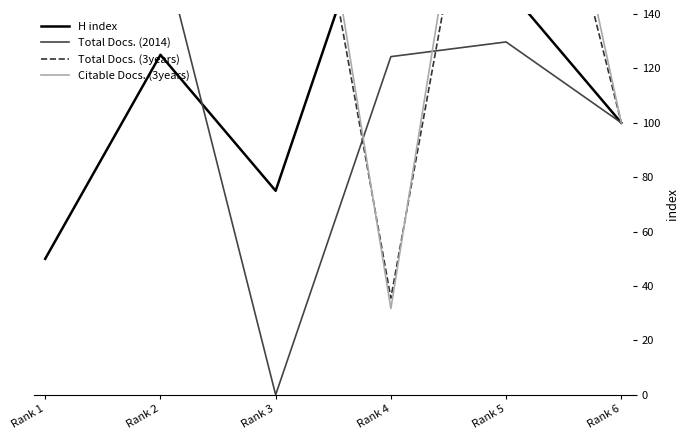

Which series has the largest range (max minus min)?

Citable Docs. (3years)